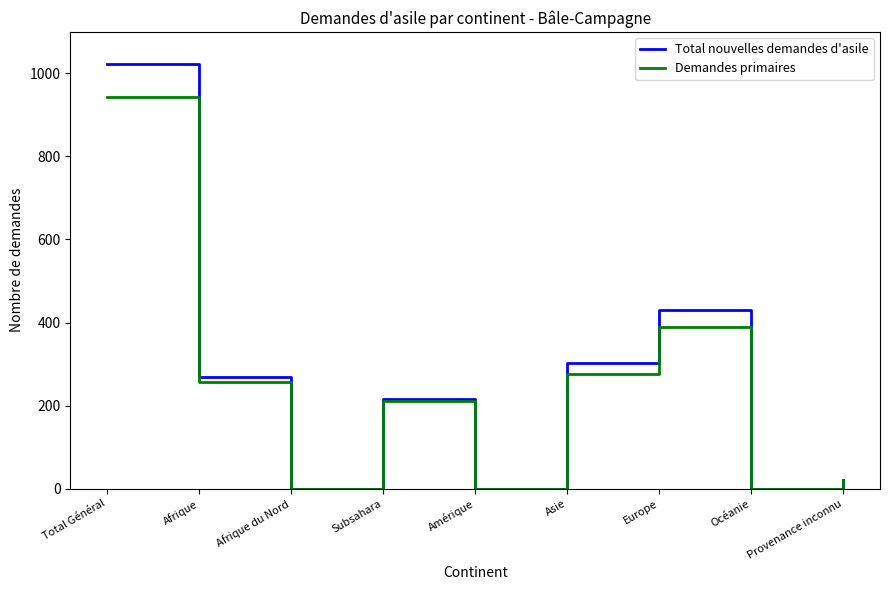

Which series has the widest spread of values?

Total nouvelles demandes d'asile